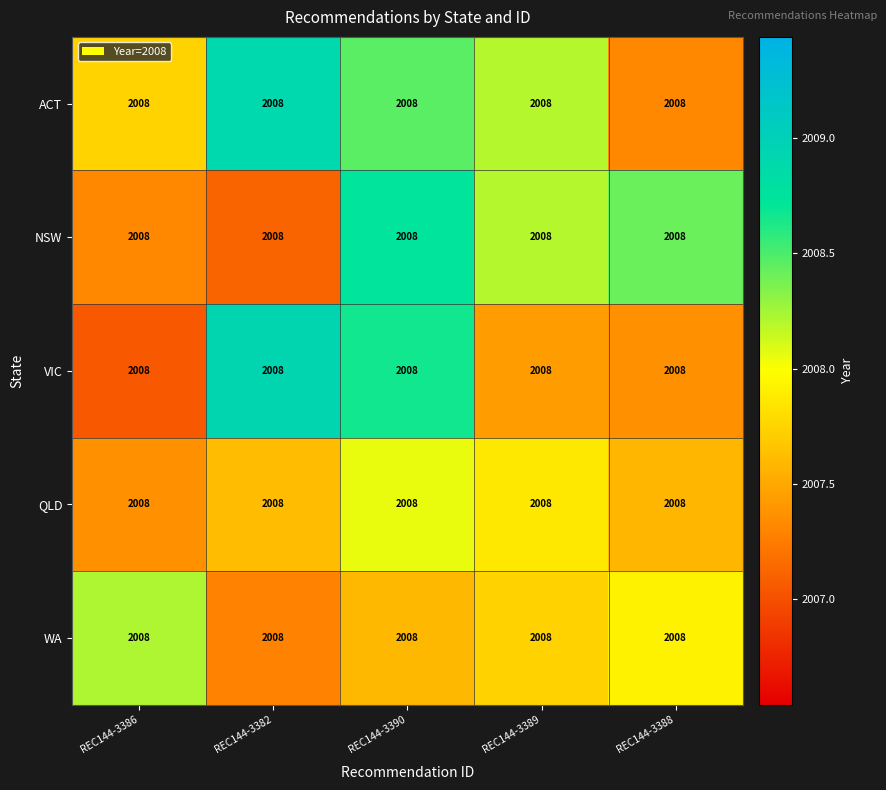

What is the difference between the NSW values at REC144-3389 and REC144-3386?

0.9